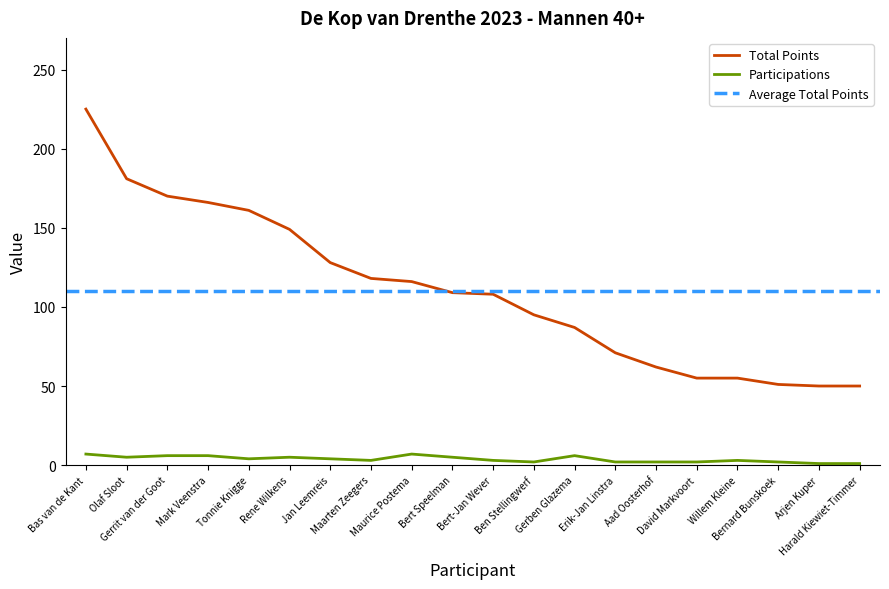

What is the maximum value for Participations?

7